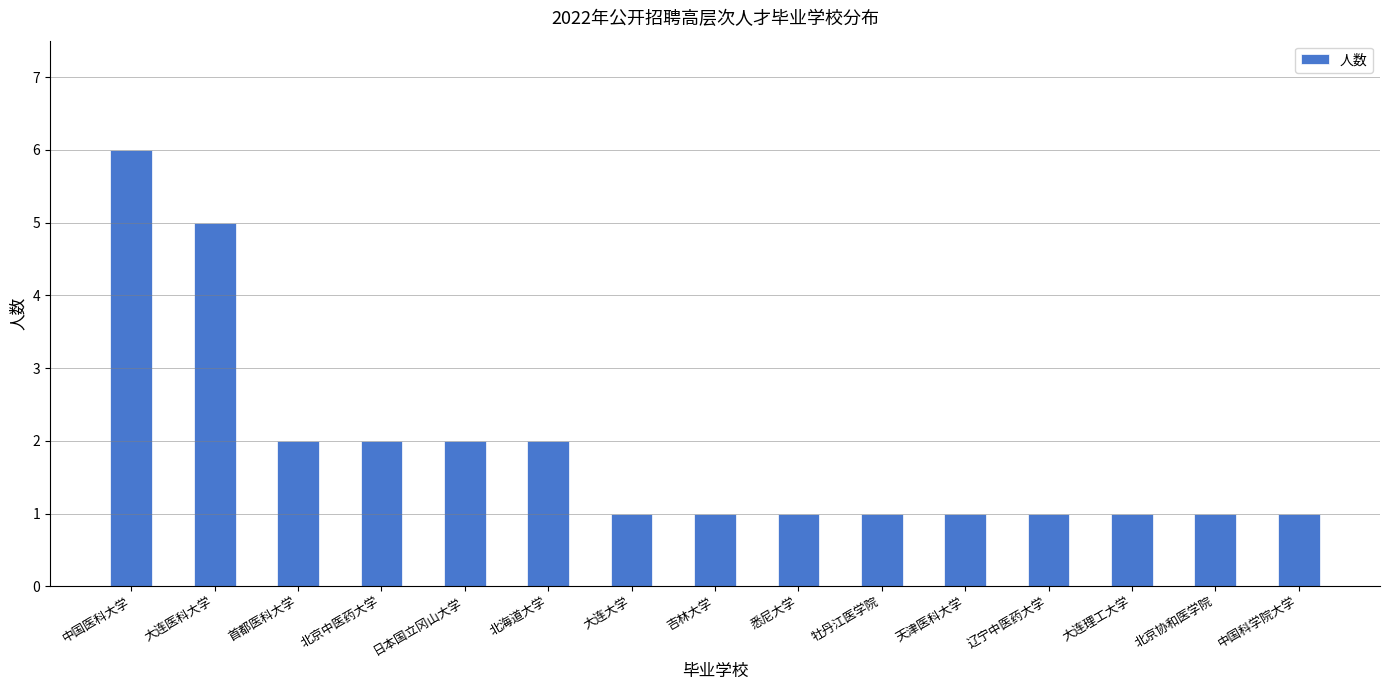

What position from the right is 牡丹江医学院?

6